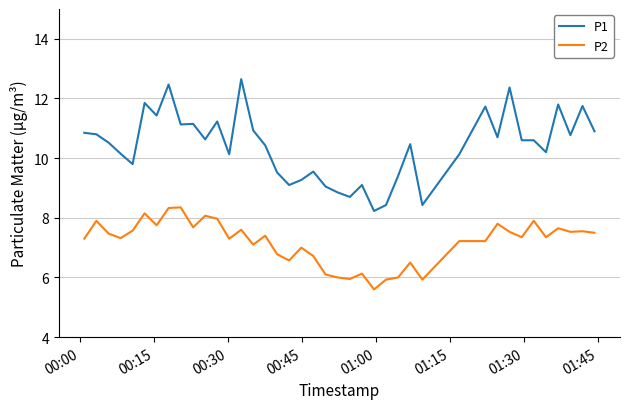

True or false: P2 and P1 intersect in this chart.

False